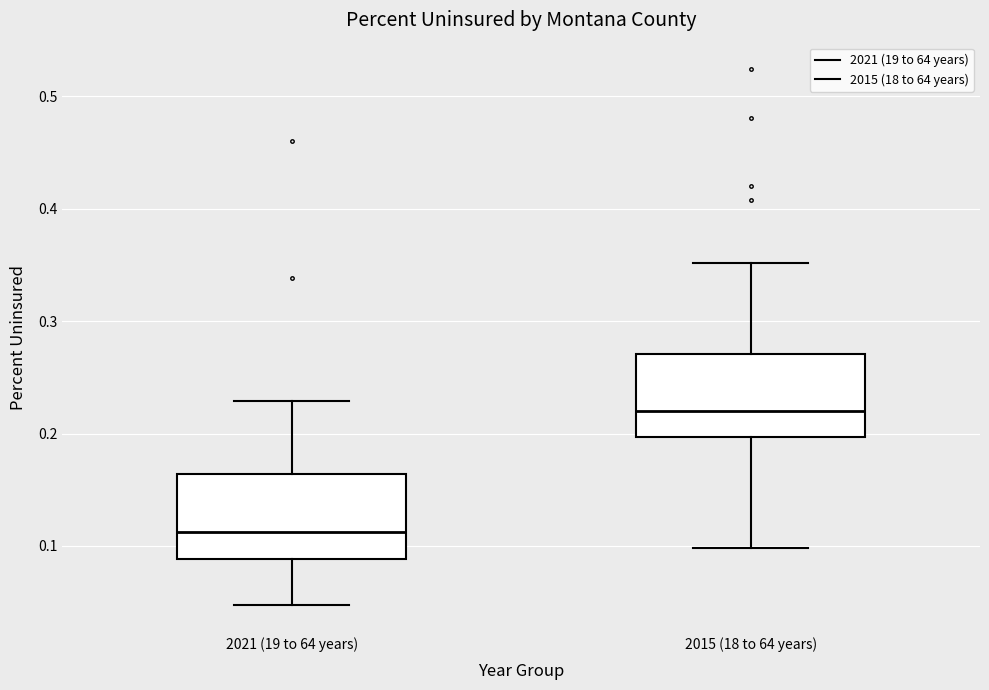

Reading left to right, transcribe this box plot: for each box, give where its median line is, the range the box spans, and where its two whiskers end, as read against the y-axis. The values are not printed on the chart, so give them approximately, as read against the axis.

2021 (19 to 64 years): median 0.11, box 0.09 to 0.16, whiskers 0.05 to 0.23
2015 (18 to 64 years): median 0.22, box 0.20 to 0.27, whiskers 0.10 to 0.35